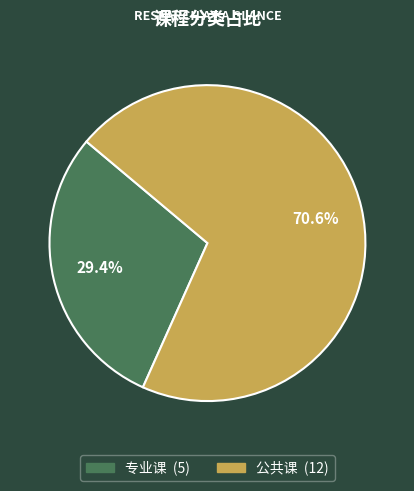

What percentage is NOT represented by 公共课?

29.4%